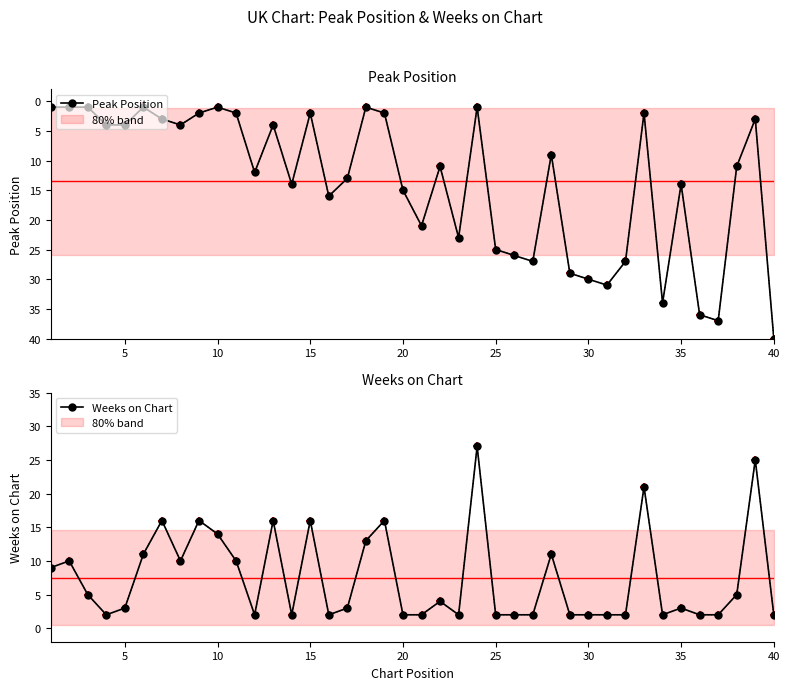

At how many categories does at least one series exceed 24?

13